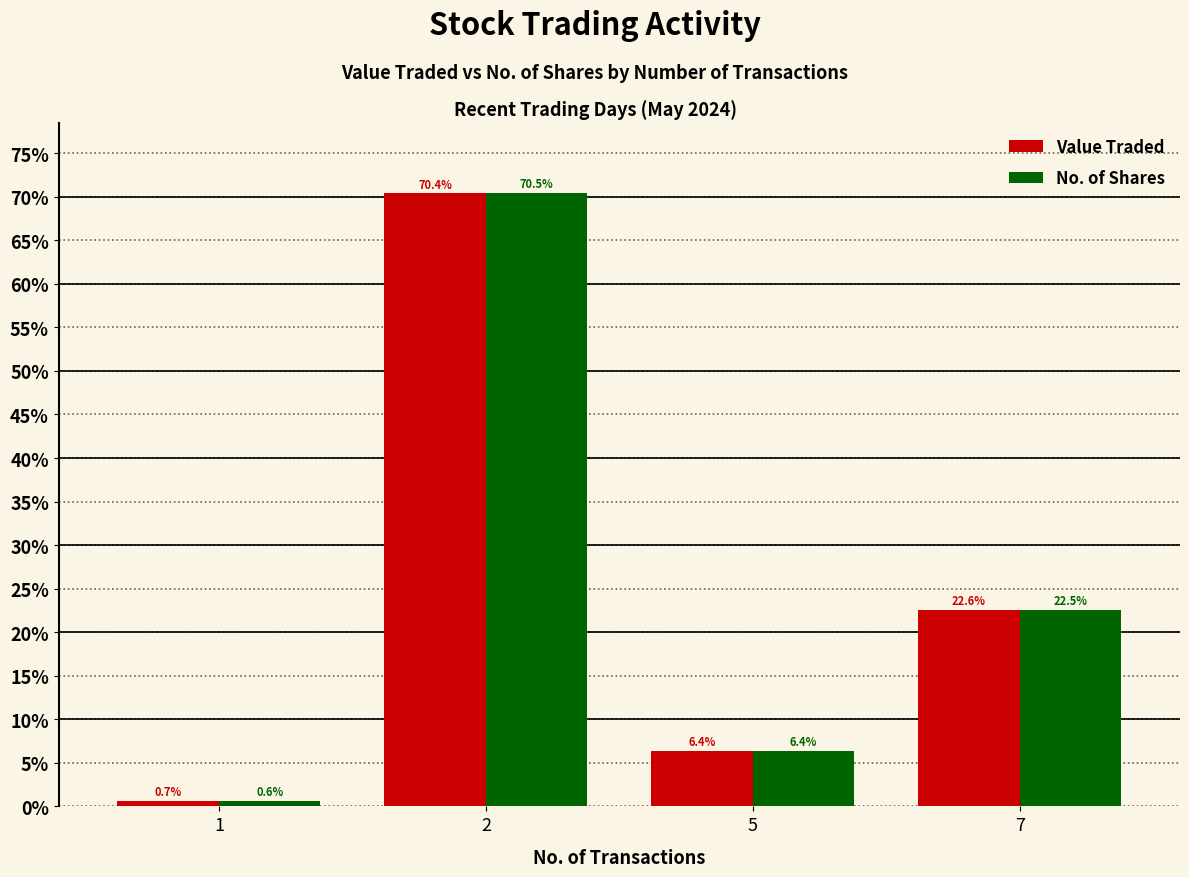

How many bars are there in total?

8